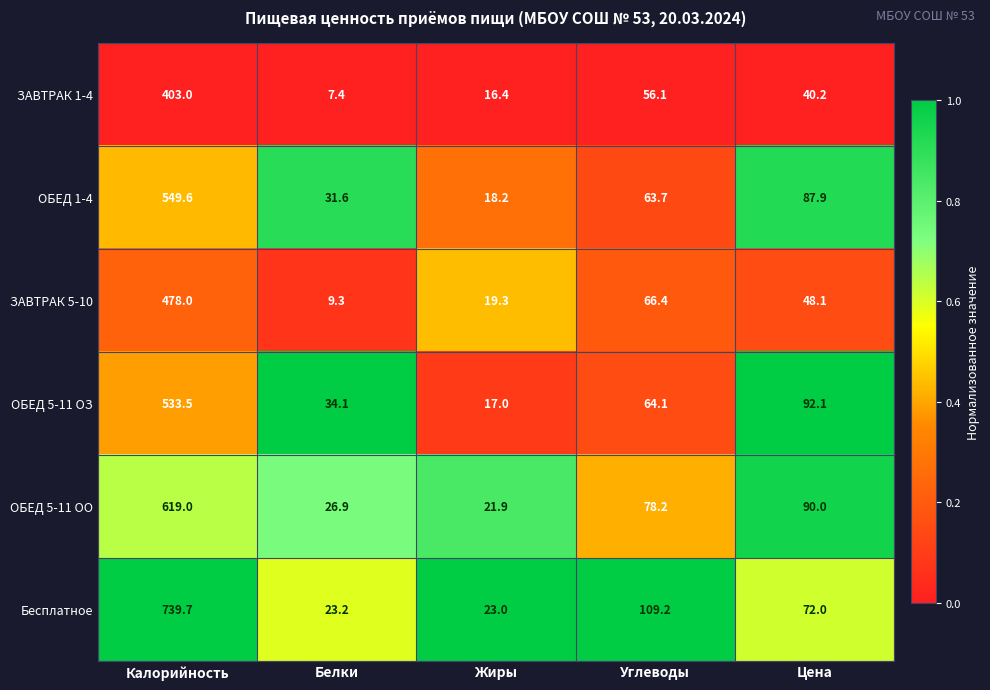

Reading left to right, what are all the values shown in this chart?

ЗАВТРАК 1-4: 403.0	7.4	16.4	56.1	40.2
ОБЕД 1-4: 549.6	31.6	18.2	63.7	87.9
ЗАВТРАК 5-10: 478.0	9.3	19.3	66.4	48.1
ОБЕД 5-11 ОЗ: 533.5	34.1	17.0	64.1	92.1
ОБЕД 5-11 ОО: 619.0	26.9	21.9	78.2	90.0
Бесплатное: 739.7	23.2	23.0	109.2	72.0